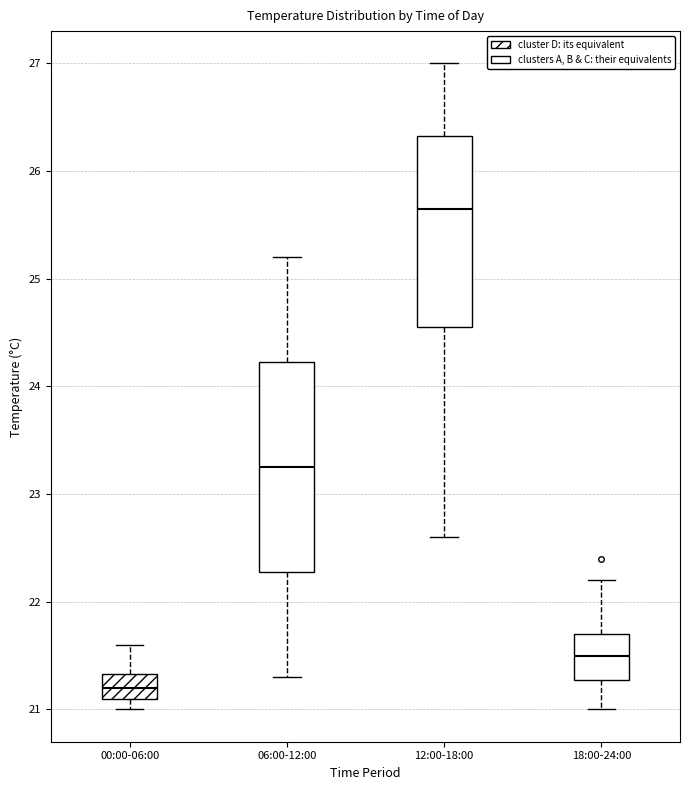

Reading left to right, read every box against the y-axis: the position of its median line, the range the box covers, and the ends of its whiskers. The values are not printed on the chart, so give them approximately, as read against the axis.

00:00-06:00: median 21.2, box 21.1 to 21.3, whiskers 21.0 to 21.6
06:00-12:00: median 23.3, box 22.3 to 24.2, whiskers 21.3 to 25.2
12:00-18:00: median 25.7, box 24.6 to 26.3, whiskers 22.6 to 27.0
18:00-24:00: median 21.5, box 21.3 to 21.7, whiskers 21.0 to 22.2